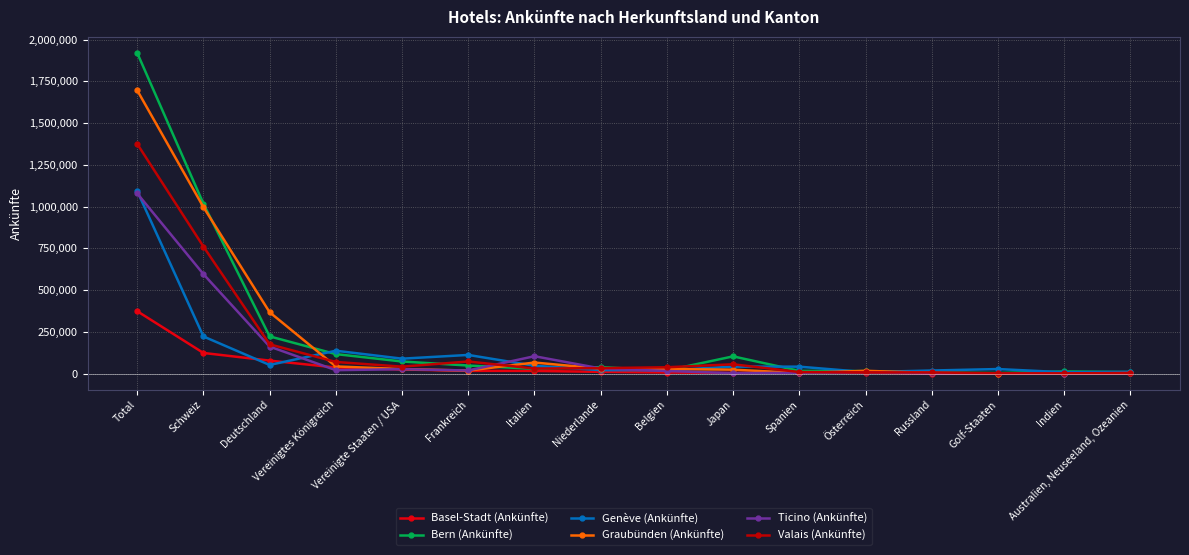

Which category has the highest value in the Valais (Ankünfte) series?

Total